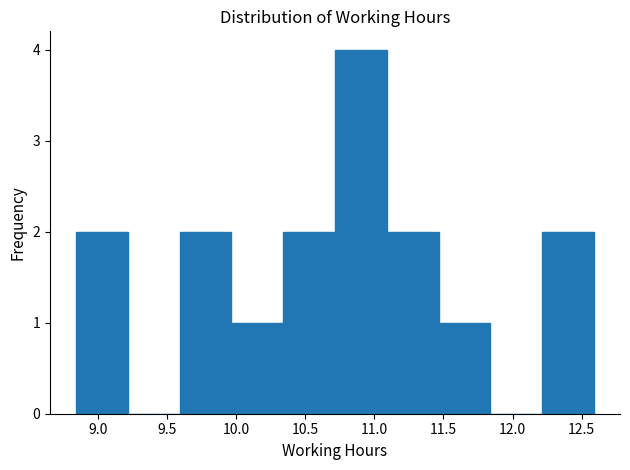

What is the height of the bar covering 10.340 to 10.715 on the x-axis? Neither the bar edges nor the heights are printed on the chart, so give them approximately, as read against the axes.

2